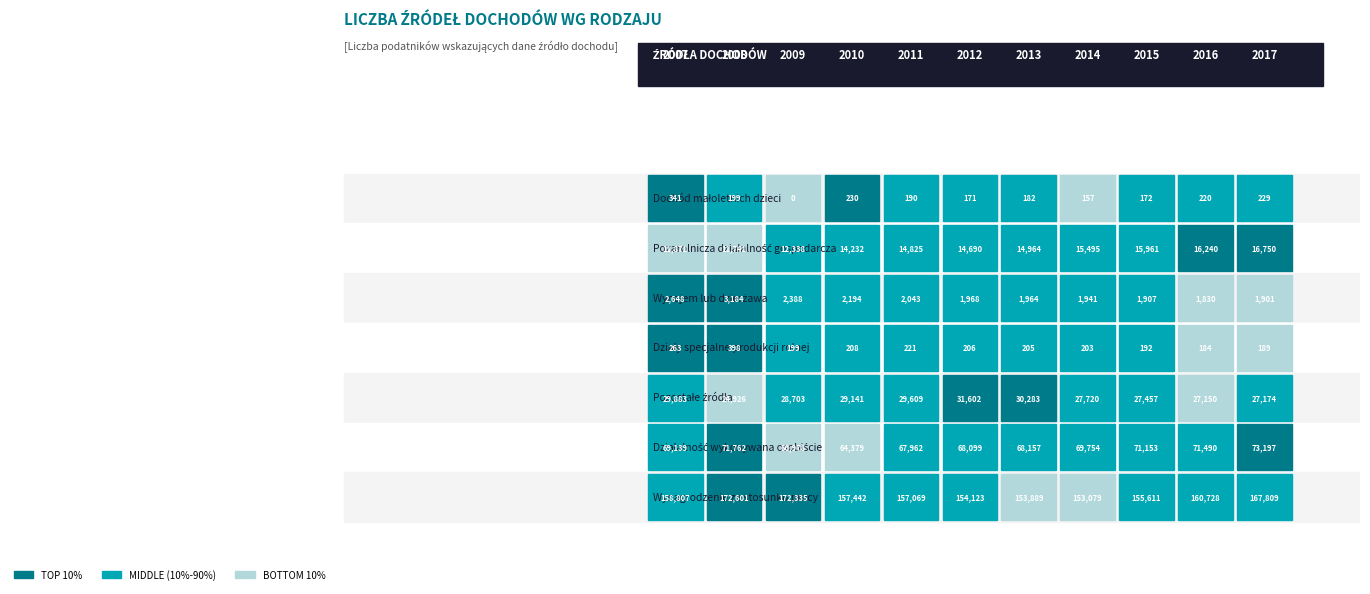

Which series has the largest range (max minus min)?

wynagrodzenie ze stosunku pracy